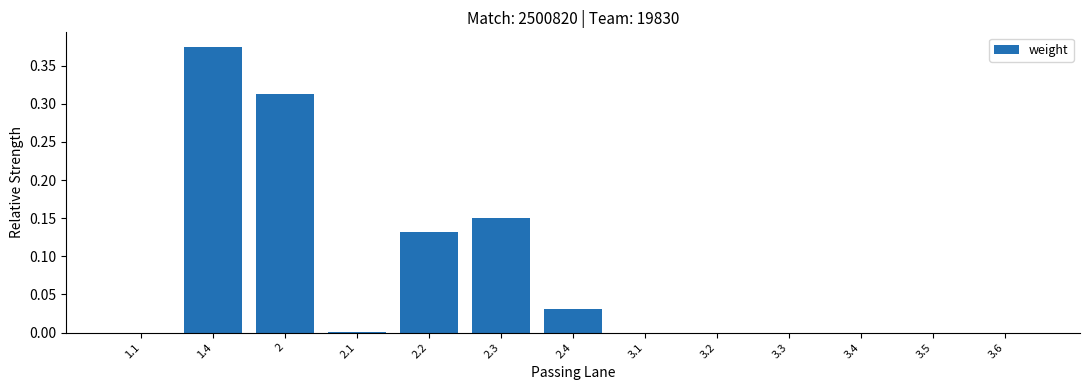

Is it true that the value at 3.6 is 0.0?

True